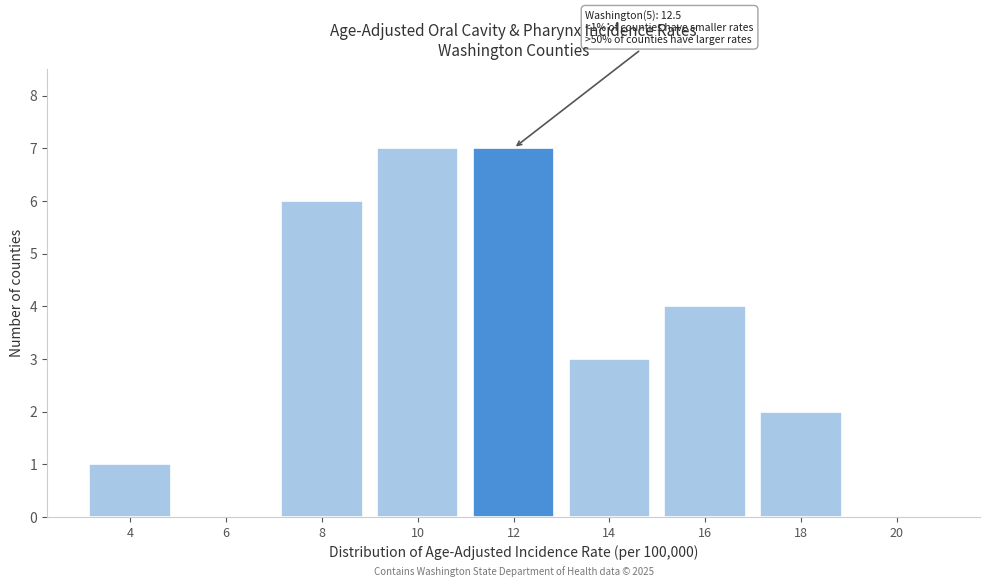

Reading left to right, extract all data points from this chart.

4=1	6=0	8=6	10=7	12=7	14=3	16=4	18=2	20=0